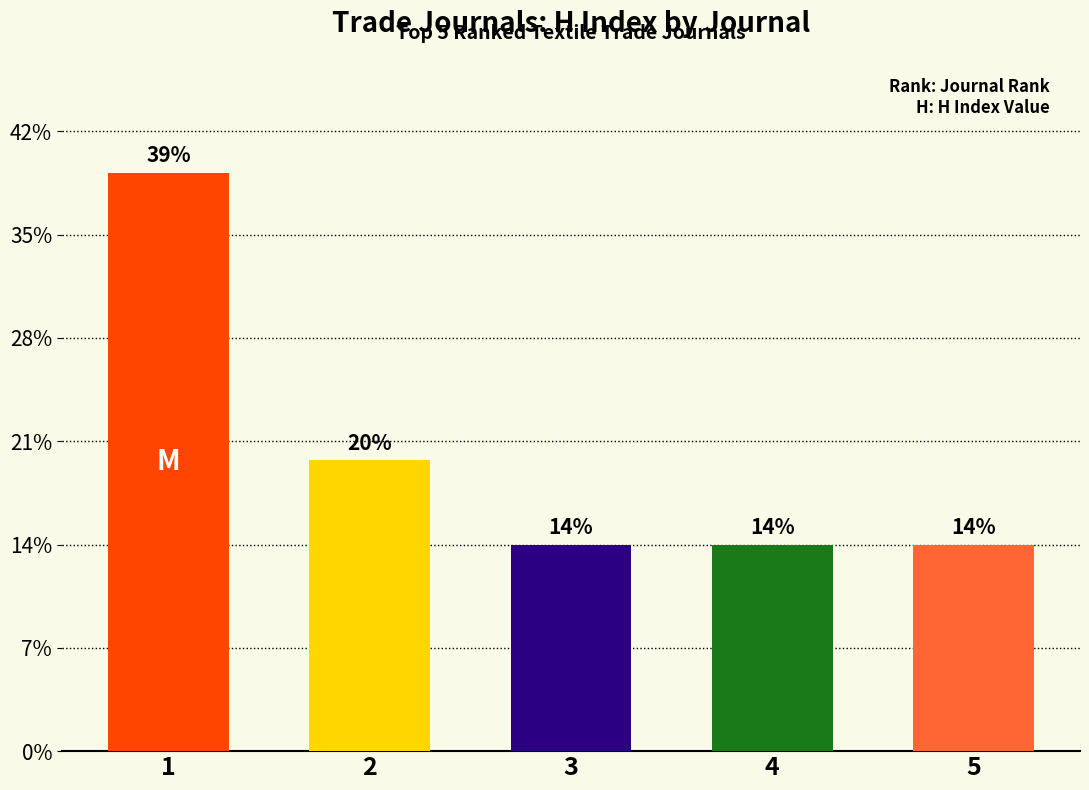

Does the chart contain any negative values?

No